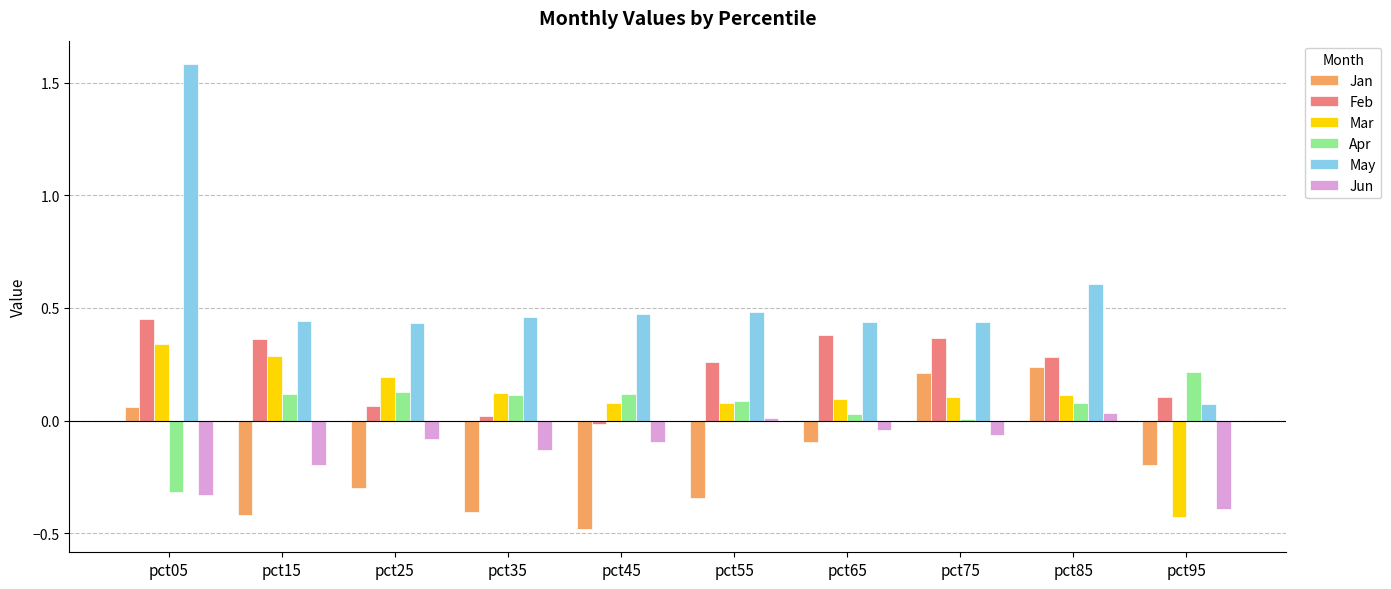

Between pct55 and pct65, which series saw the biggest shift?

Jan